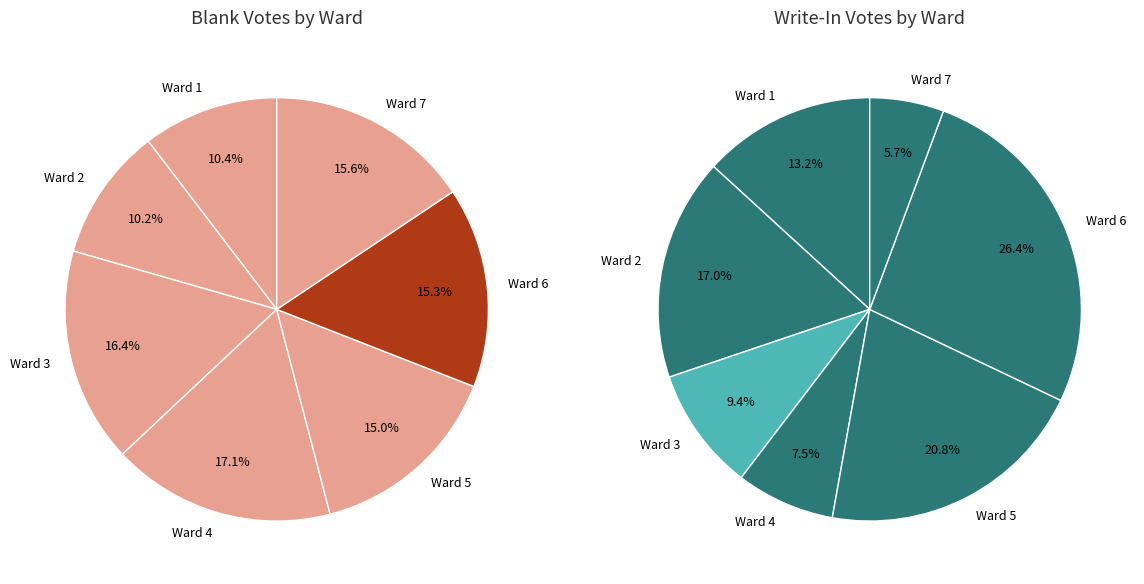

Combined, what portion of the pie is Ward 2 and Ward 1?

20.6%